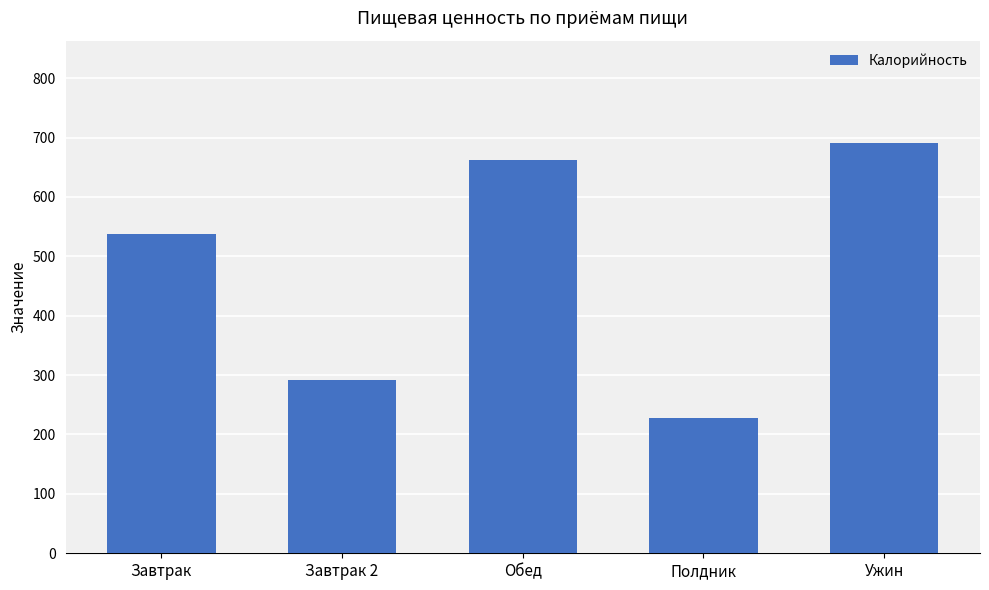

List the labels in order of value, smallest first.

Полдник, Завтрак 2, Завтрак, Обед, Ужин